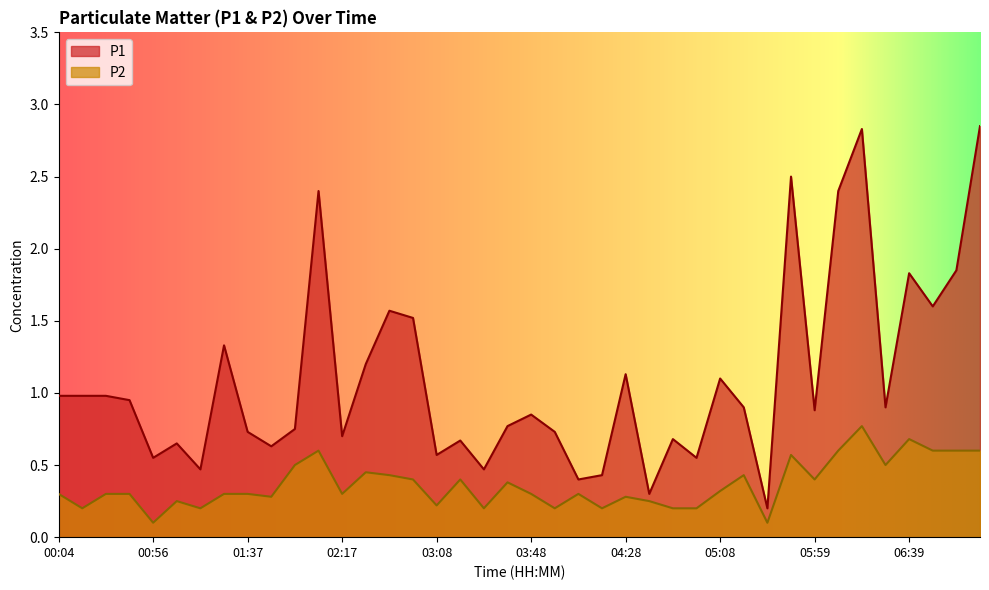

What is the minimum value shown in the chart?

0.1